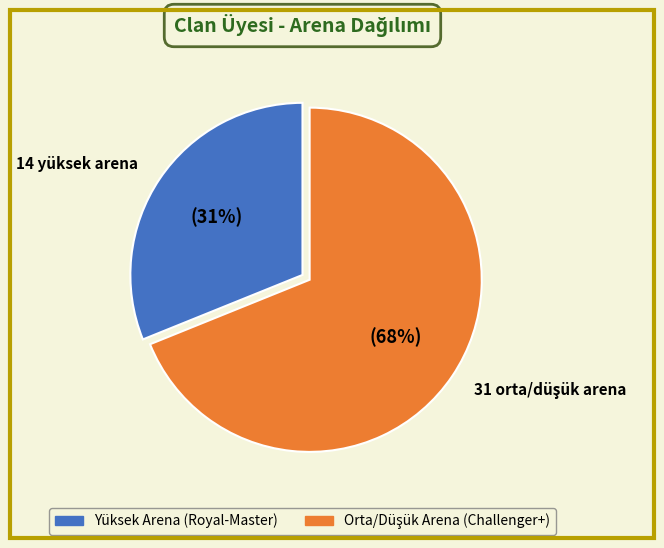

True or false: Challenger I accounts for 24% of the total.

False